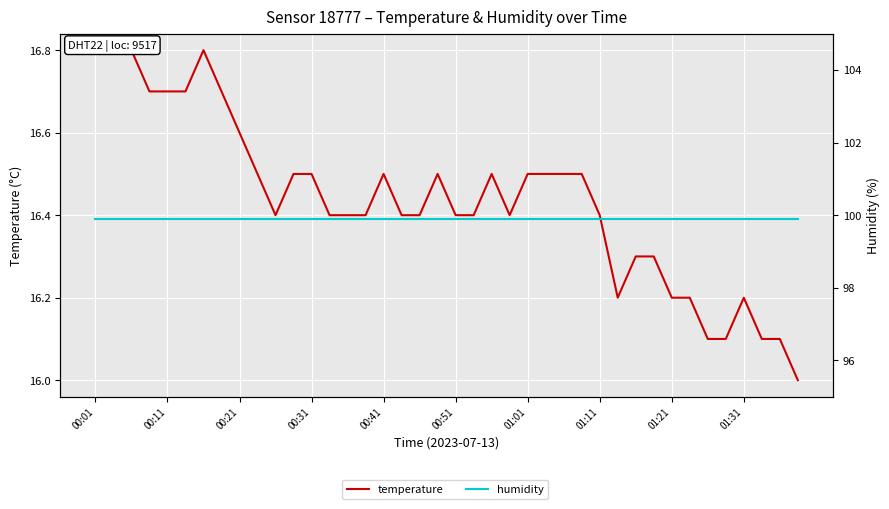

True or false: humidity and temperature cross at least once.

False